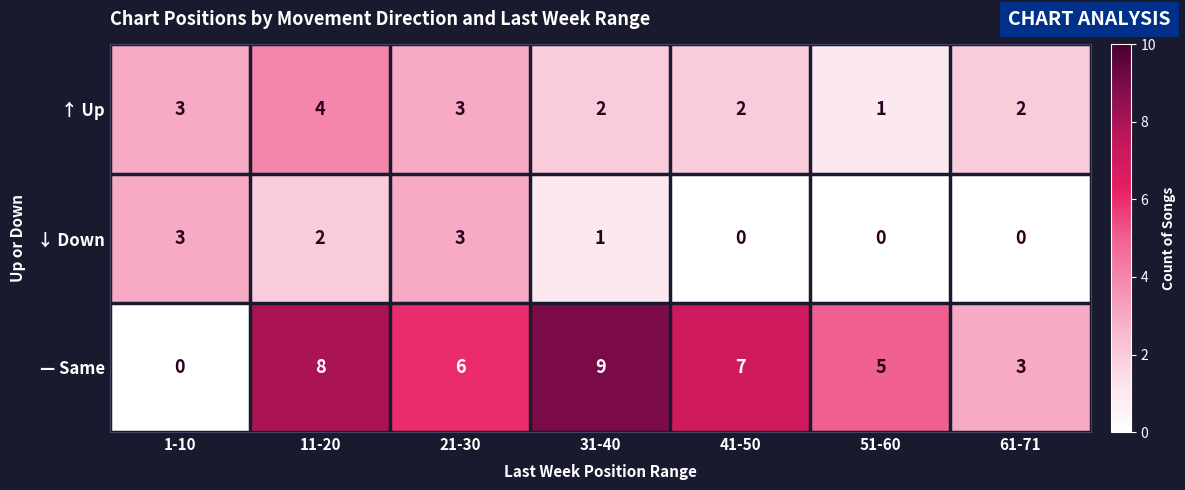

At which category does the chart reach its peak across all series?

31-40